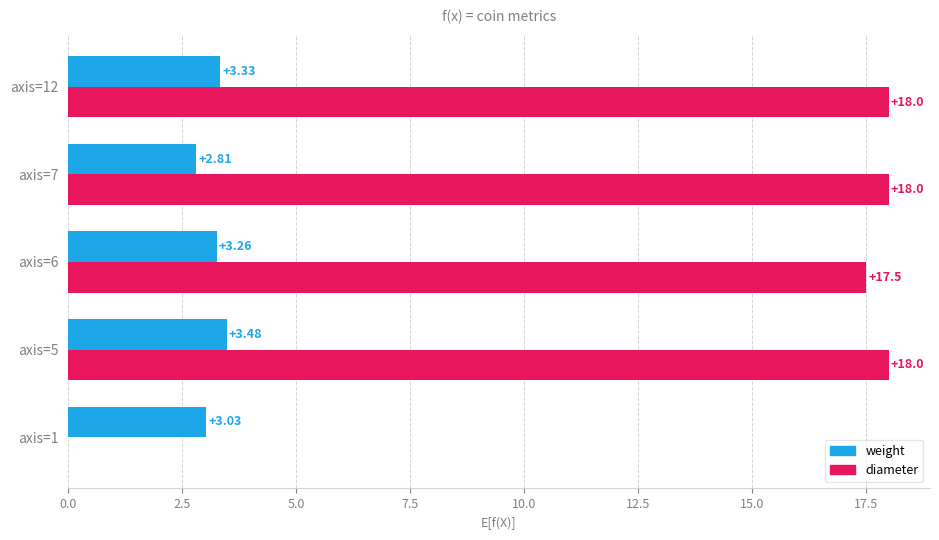

Between axis=5 and axis=12, which series saw the biggest shift?

weight